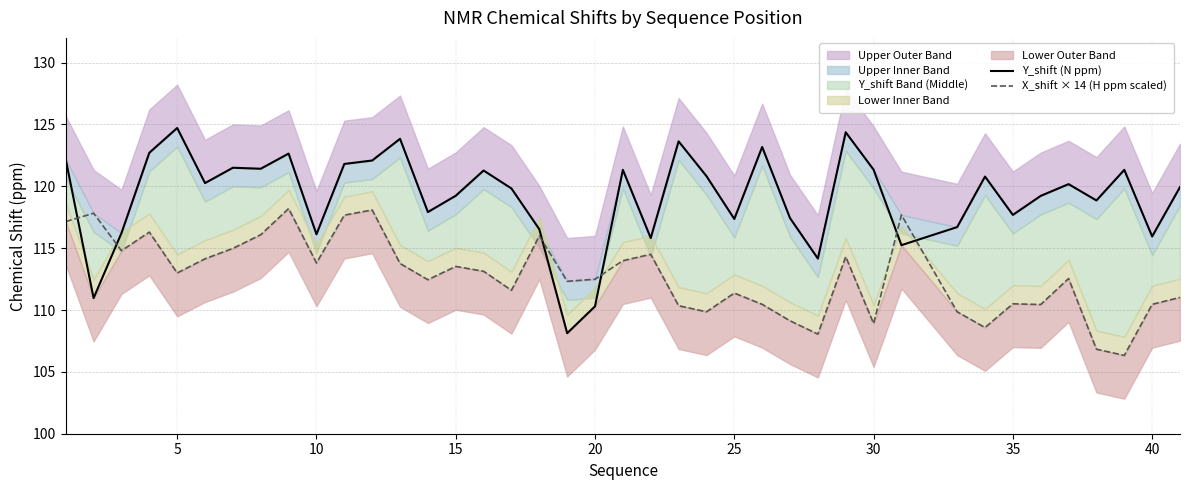

Is this an area chart (filled region under the line)?

No